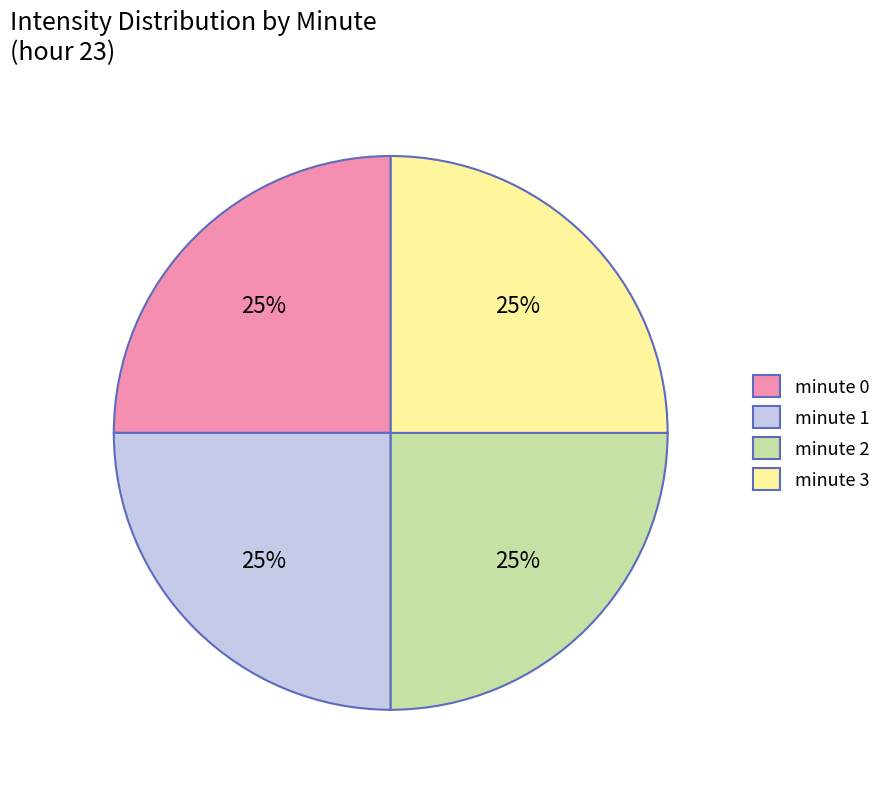

Count the number of slices in the pie.

4